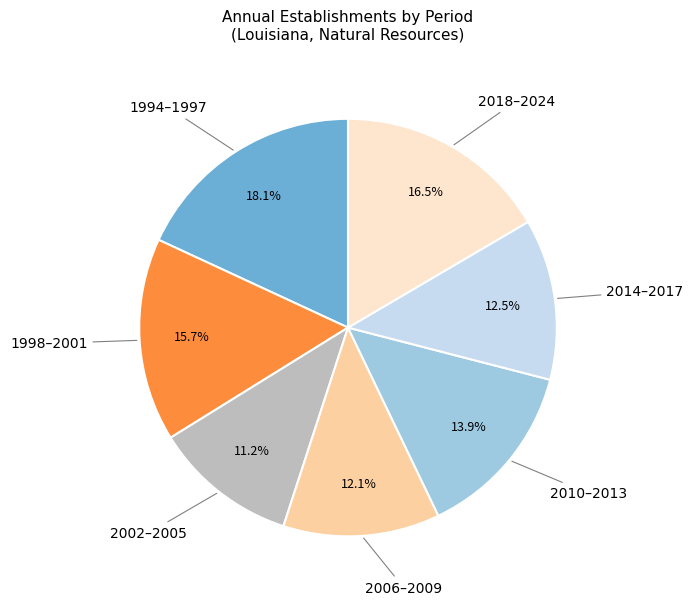

What is the ratio of the value at 2002–2005 to the value at 1994–1997?

0.6